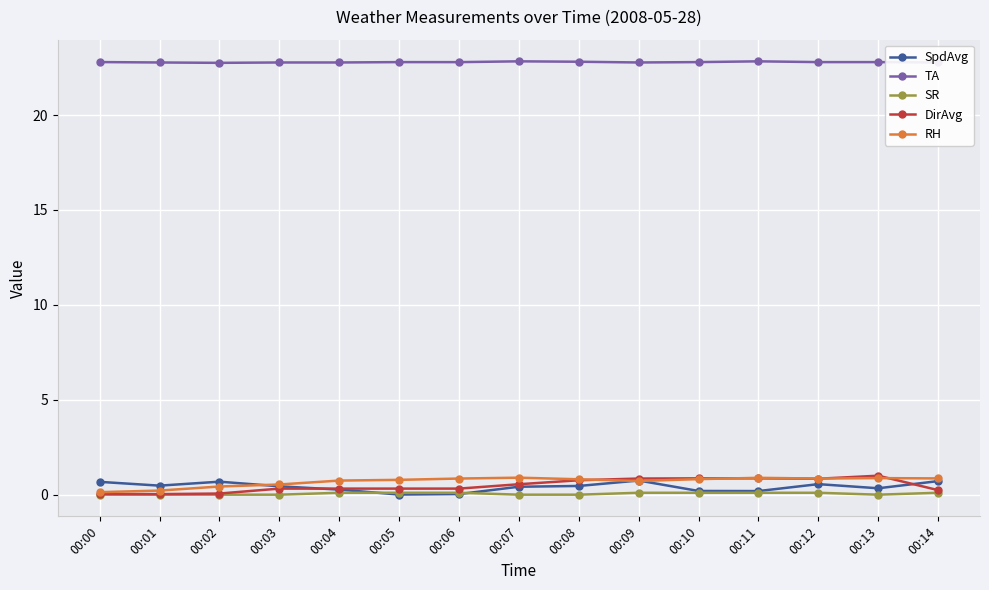

What is the value of the SpdAvg point at the 13th from the left?

0.6